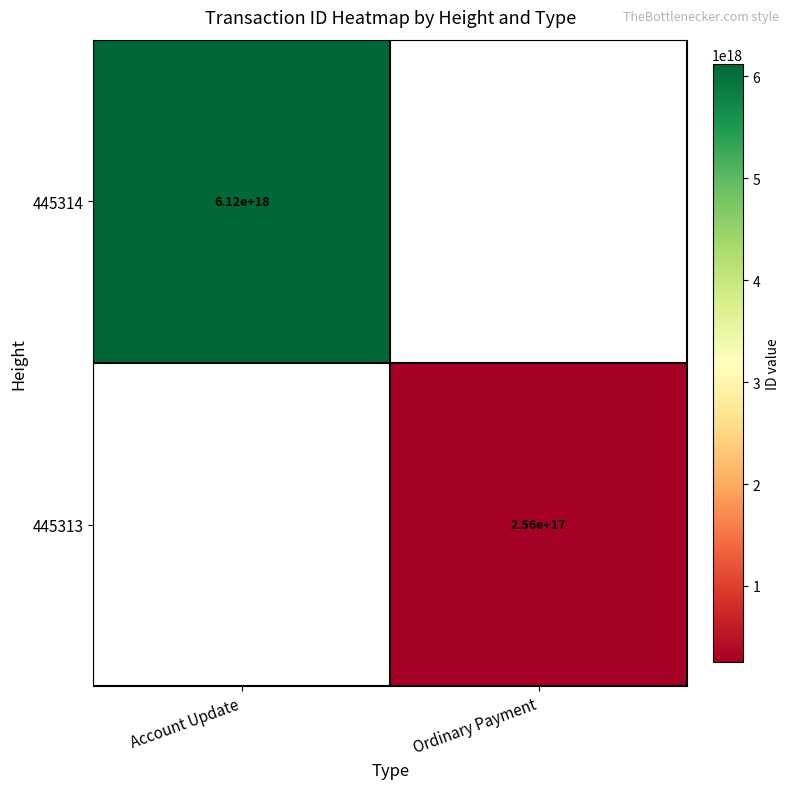

Is it true that 445314 equals 6120000000000000000 at Account Update?

True